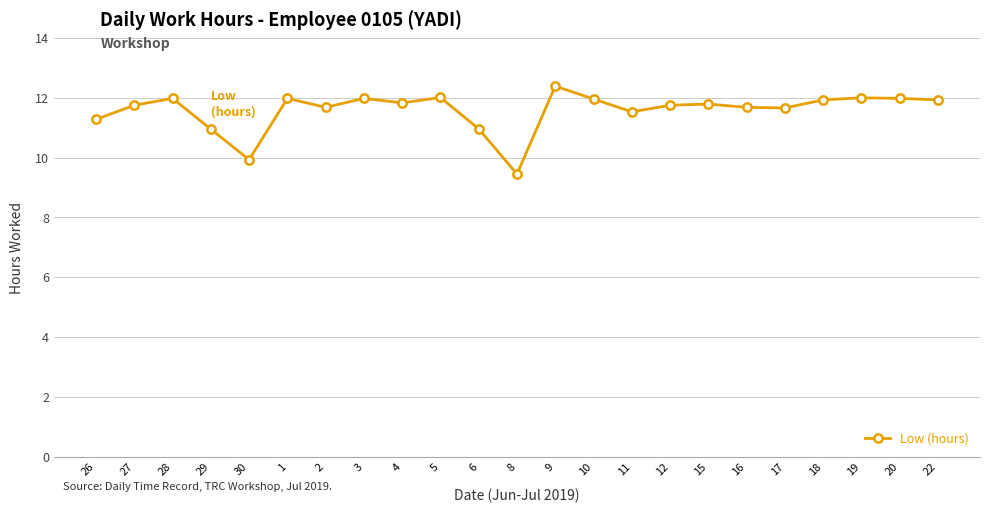

What is the difference between the second highest and second lowest values?

2.1